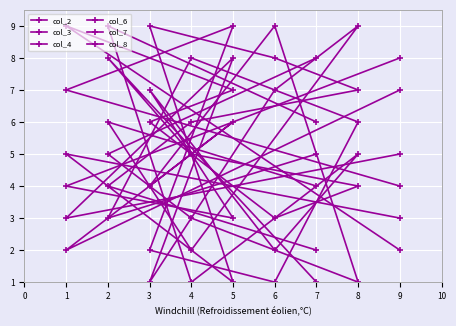

At which label does col_6 first exceed 5?

2